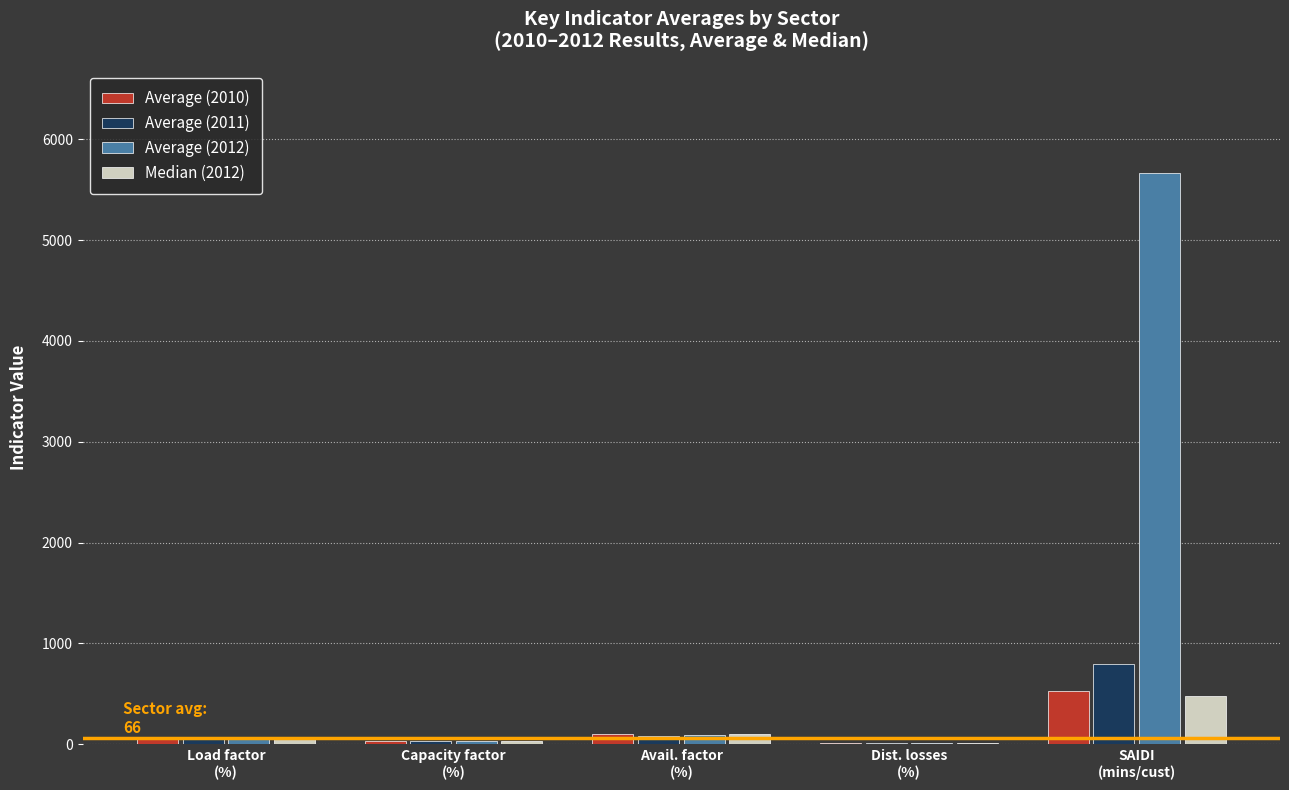

What is the sum of all Median (2012) values?

686.8